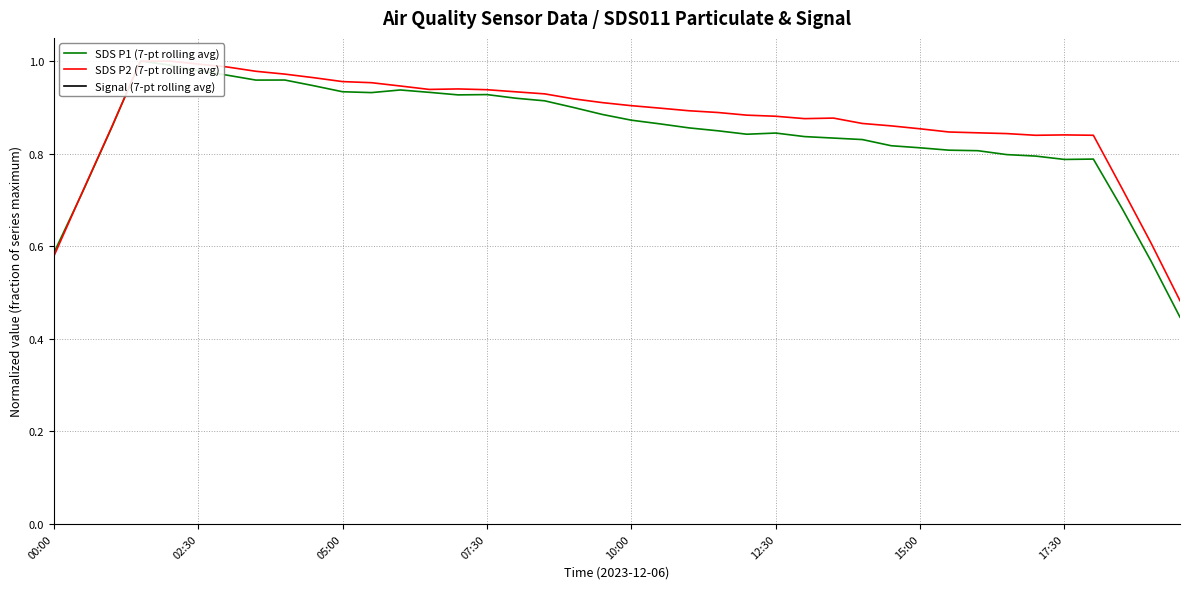

True or false: Signal (7-pt rolling avg) has a value of -1.2 at 37.

False